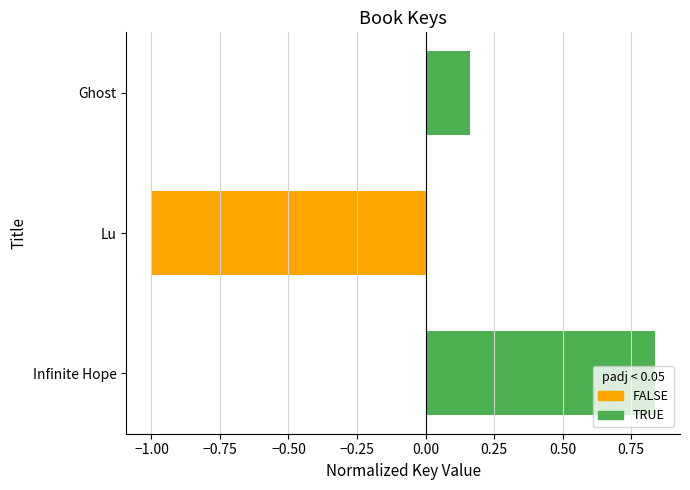

What is the change in value from Lu to Ghost?

+1.2